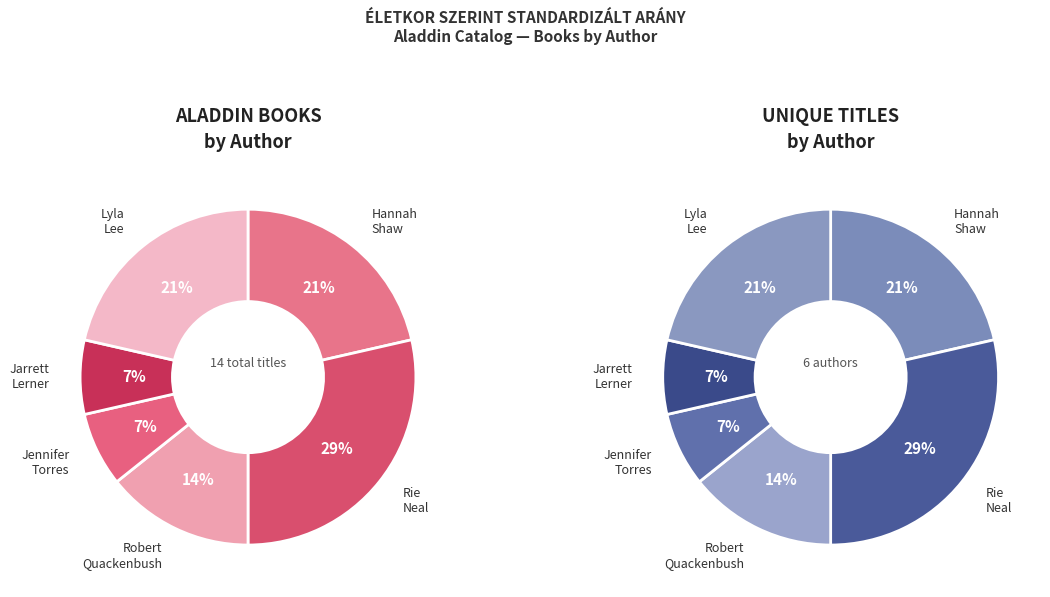

What is the total percentage of Jarrett Lerner and Hannah Shaw?

28.6%